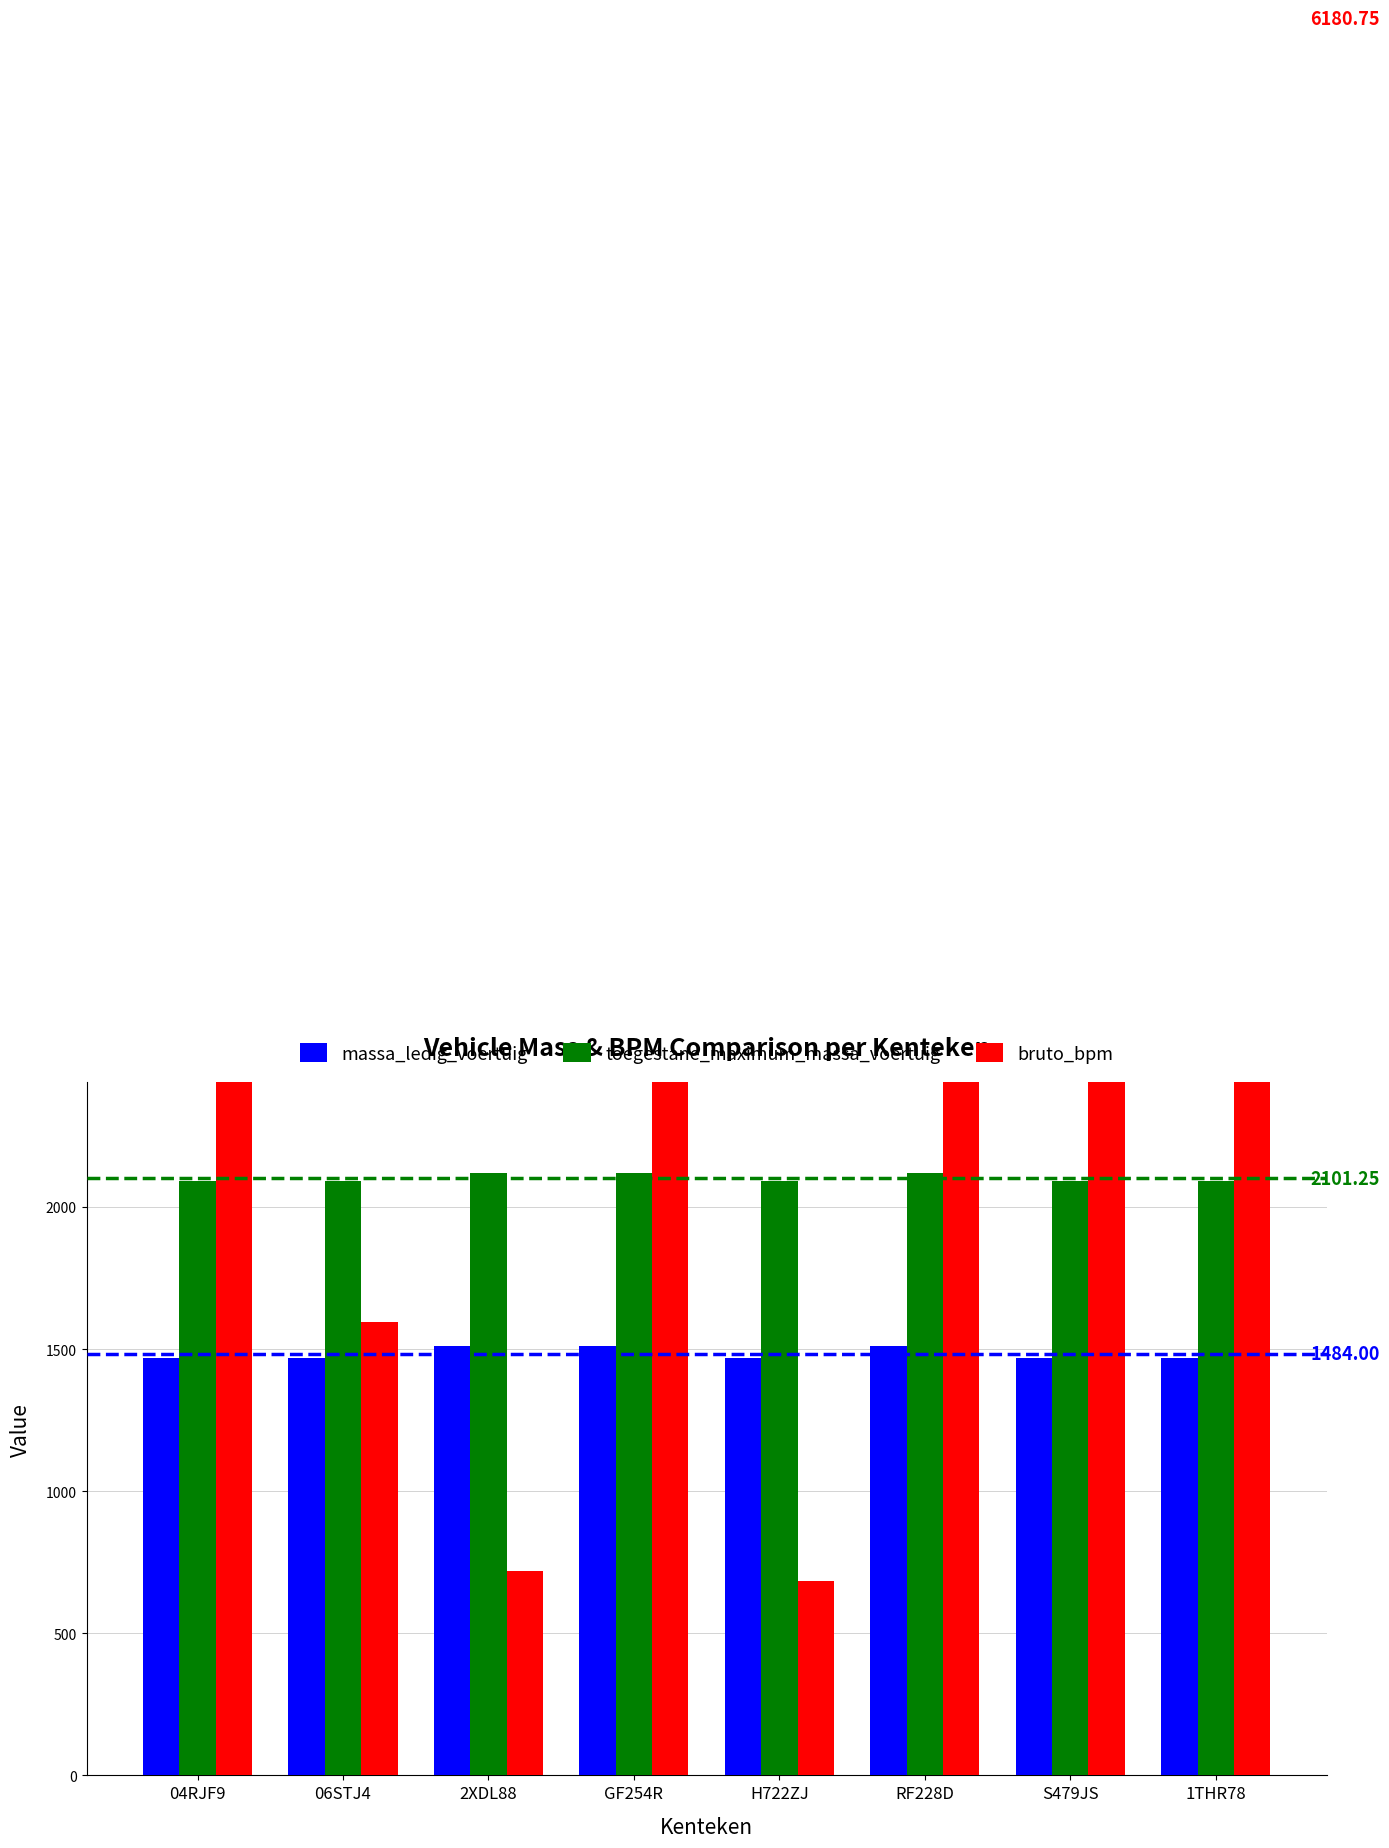

Are the bars horizontal?

No